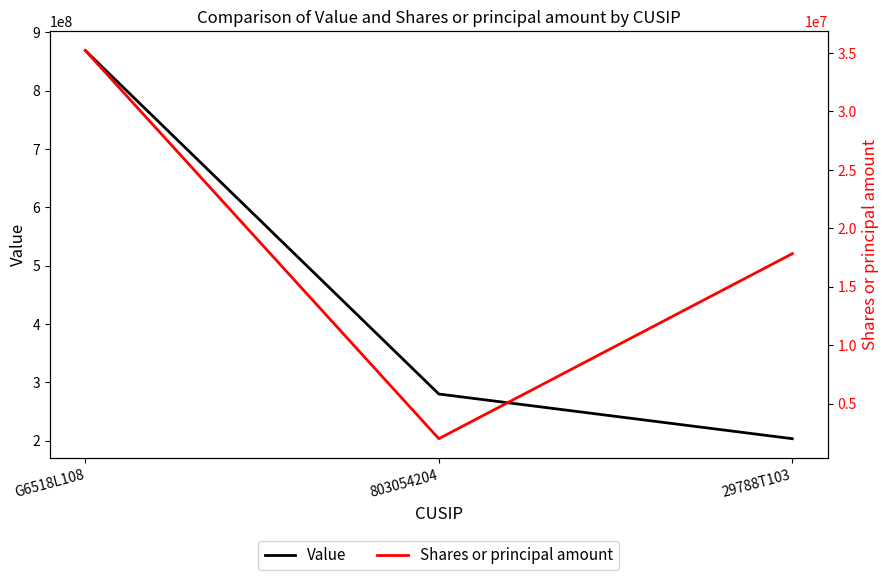

Which series has the largest total across all categories?

Value